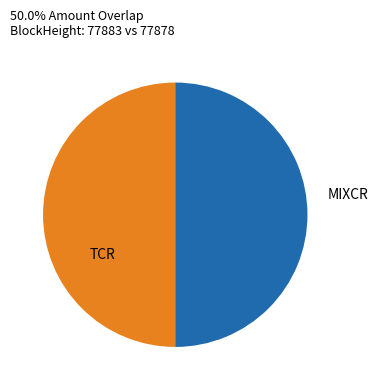

Do TCR and MIXCR together represent more than half of the pie?

Yes